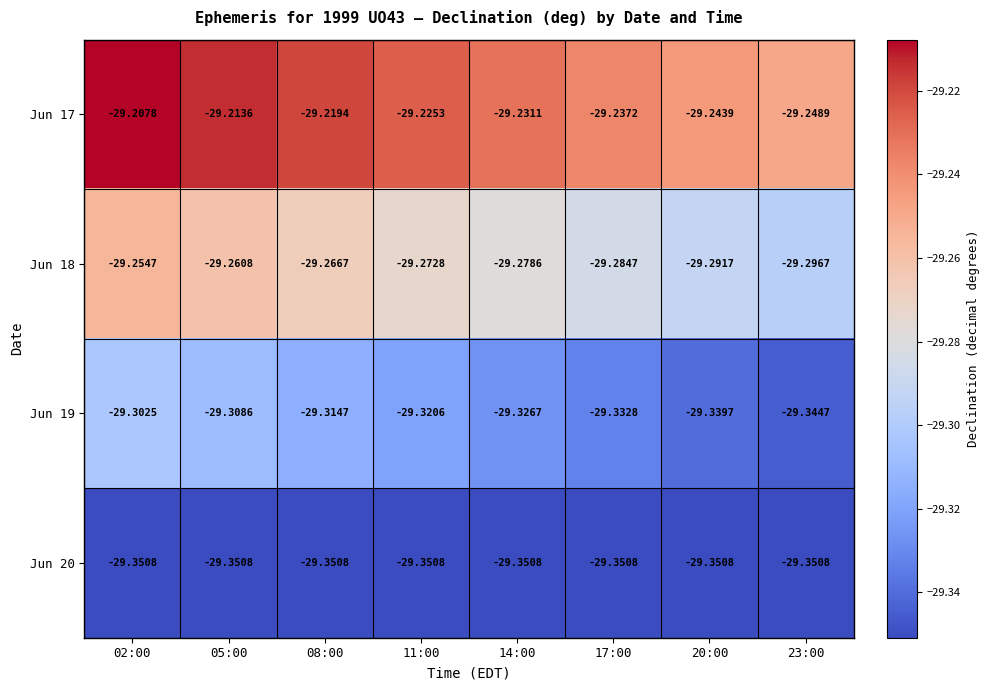

At which category is the sum across all series the highest?

02:00